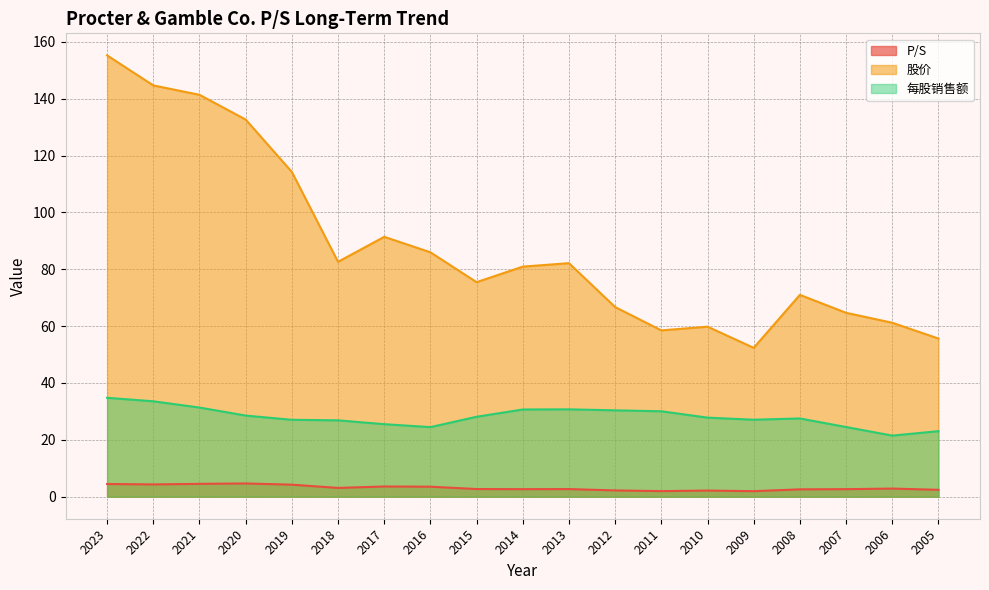

Which series changed the most between 2012 and 2011?

股价